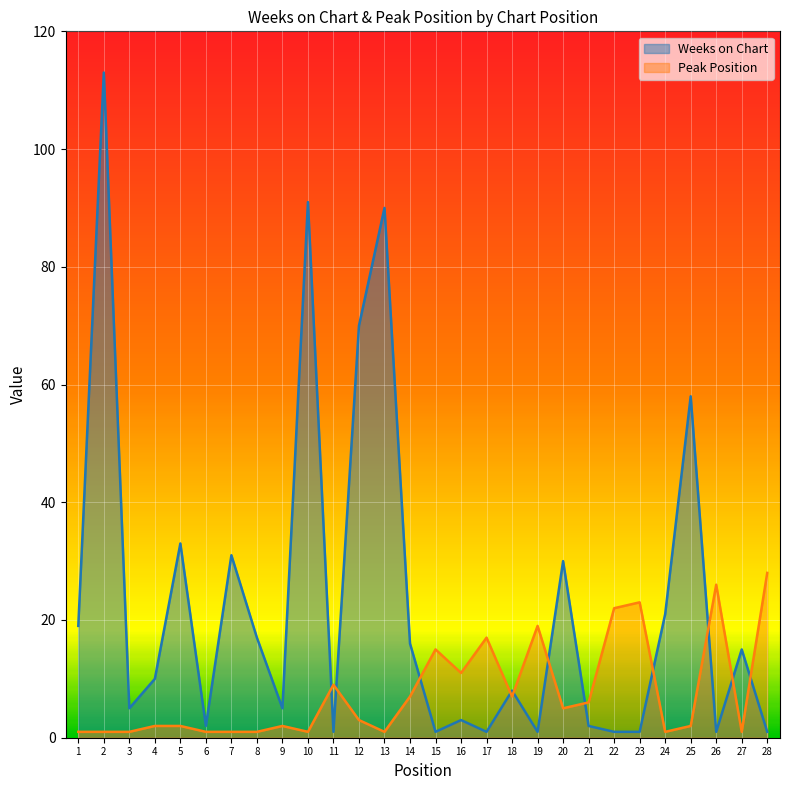

At which label does Weeks on Chart reach its minimum?

11